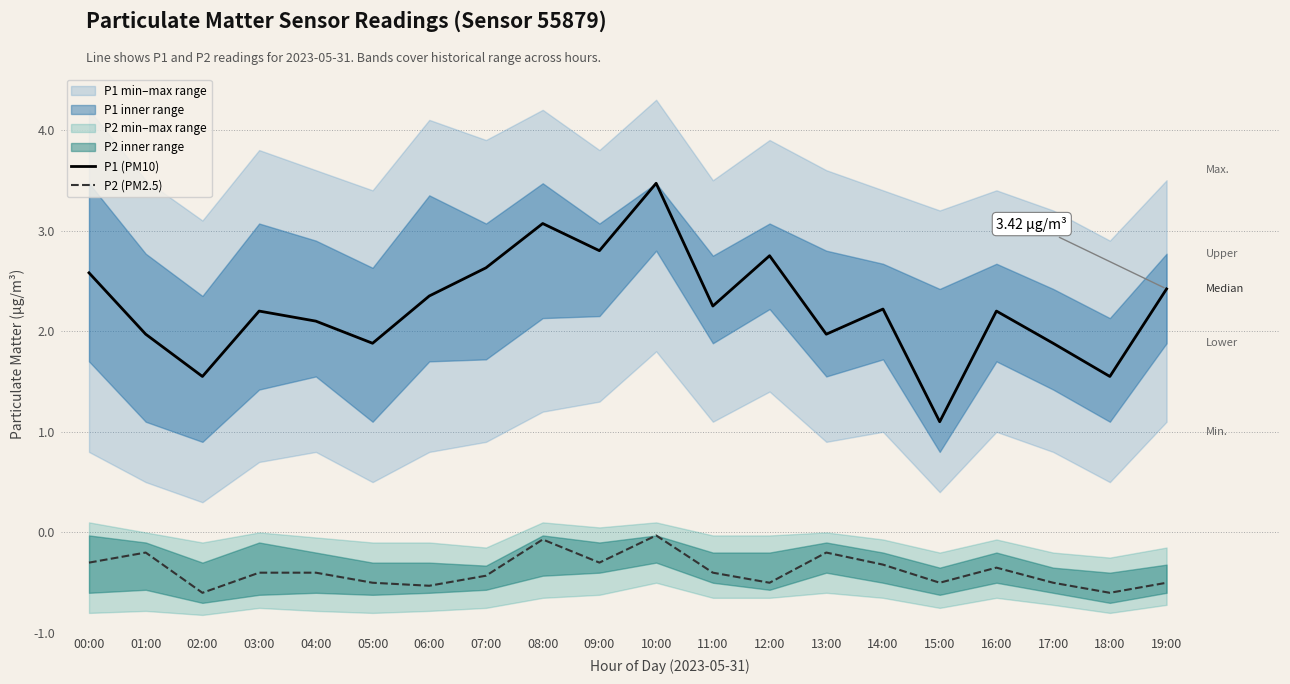

What is the difference between the second highest and second lowest values in the P2 (PM2.5) series?

0.5